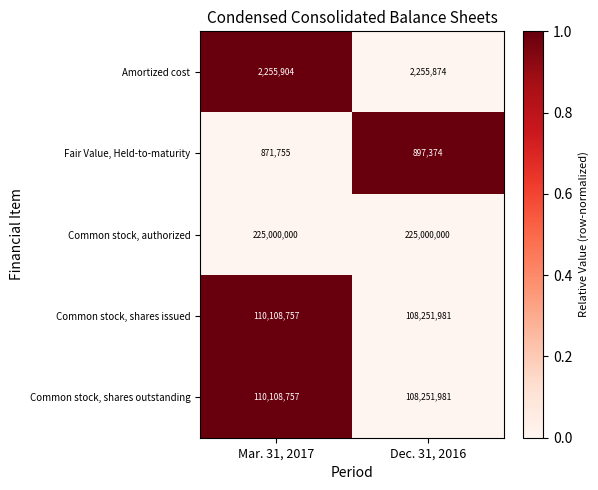

How many data points does each series have?

2